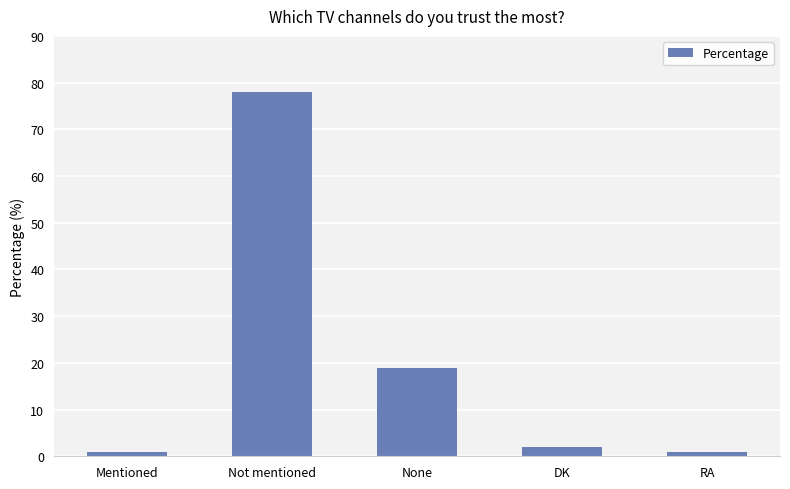

Reading right to left, extract all data points from this chart.

RA=1	DK=2	None=19	Not mentioned=78	Mentioned=1